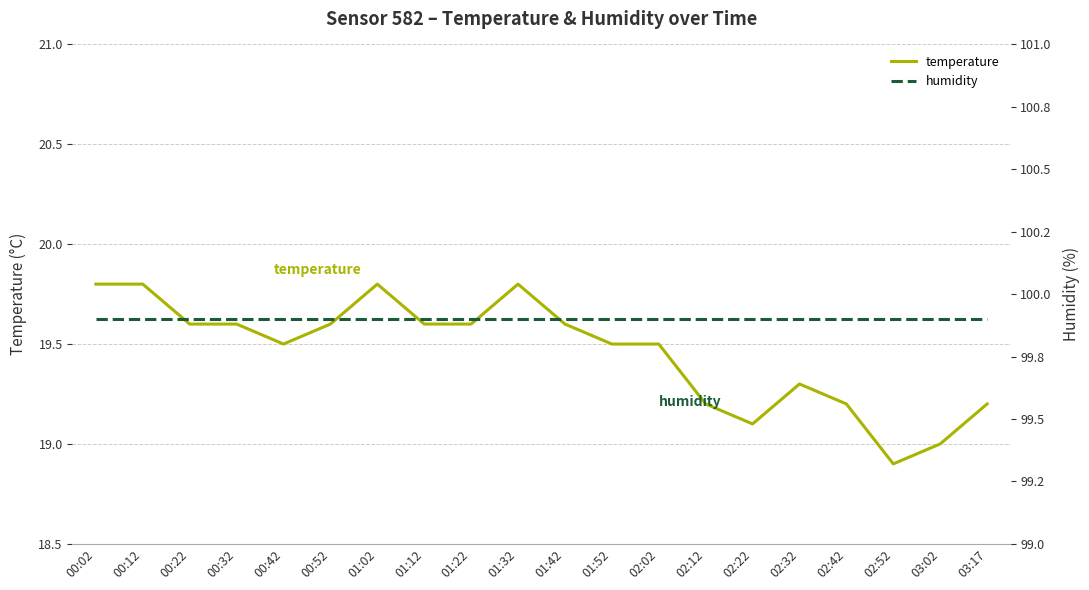

What is the highest value of the temperature series?

19.8